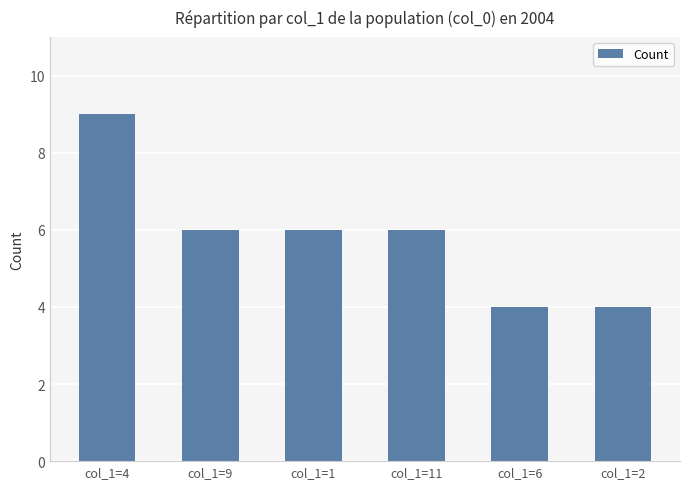

How many data points does each series have?

6